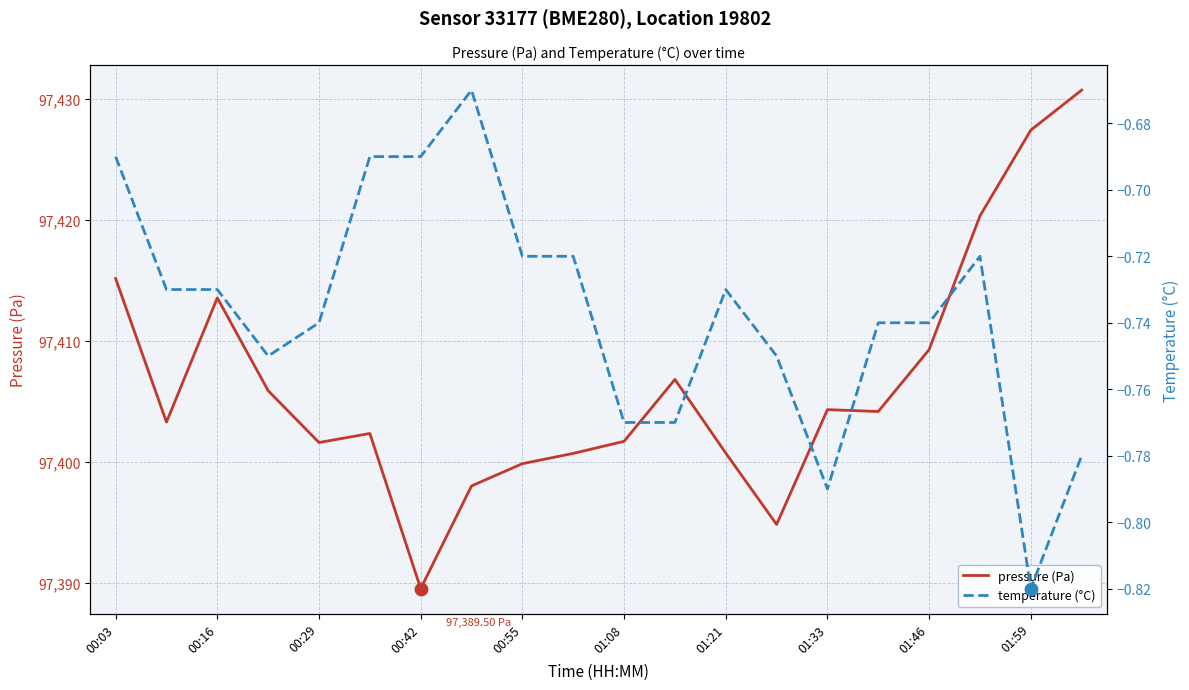

What is the total value across all series at 15?

97403.4